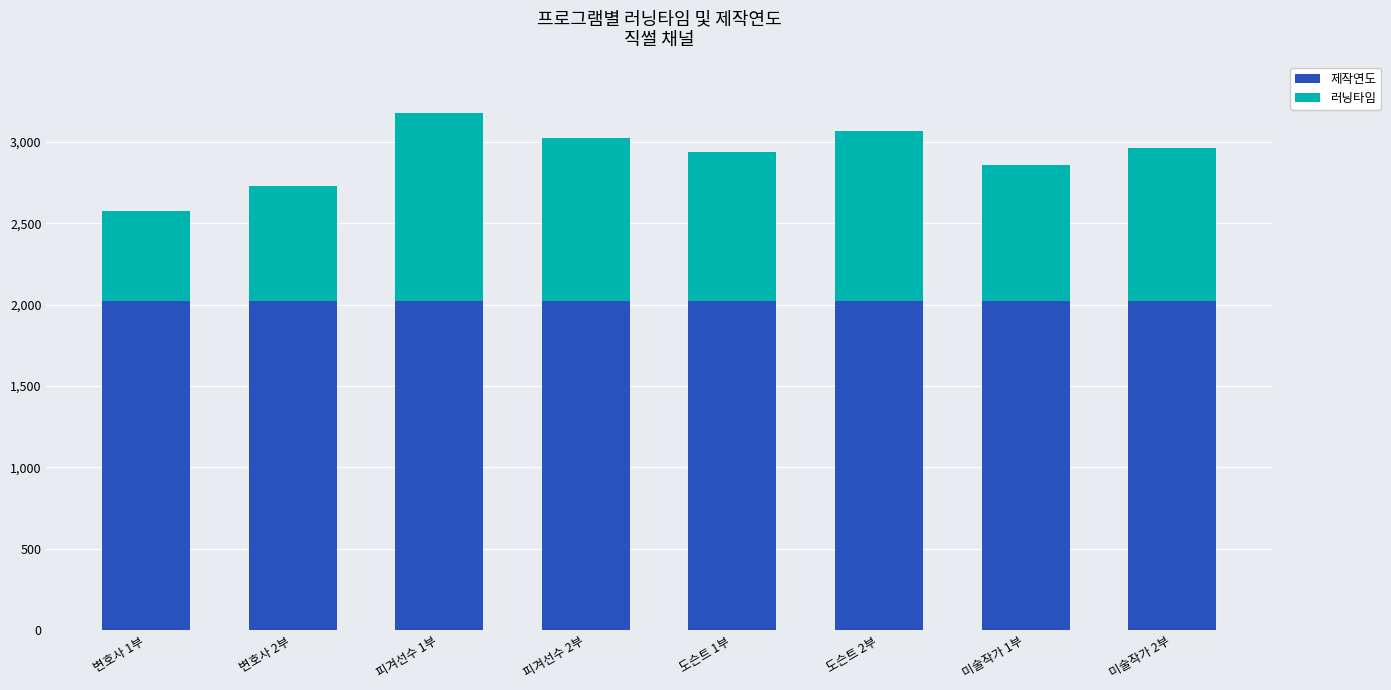

What value does the 제작연도 series have at 변호사 1부?

2024